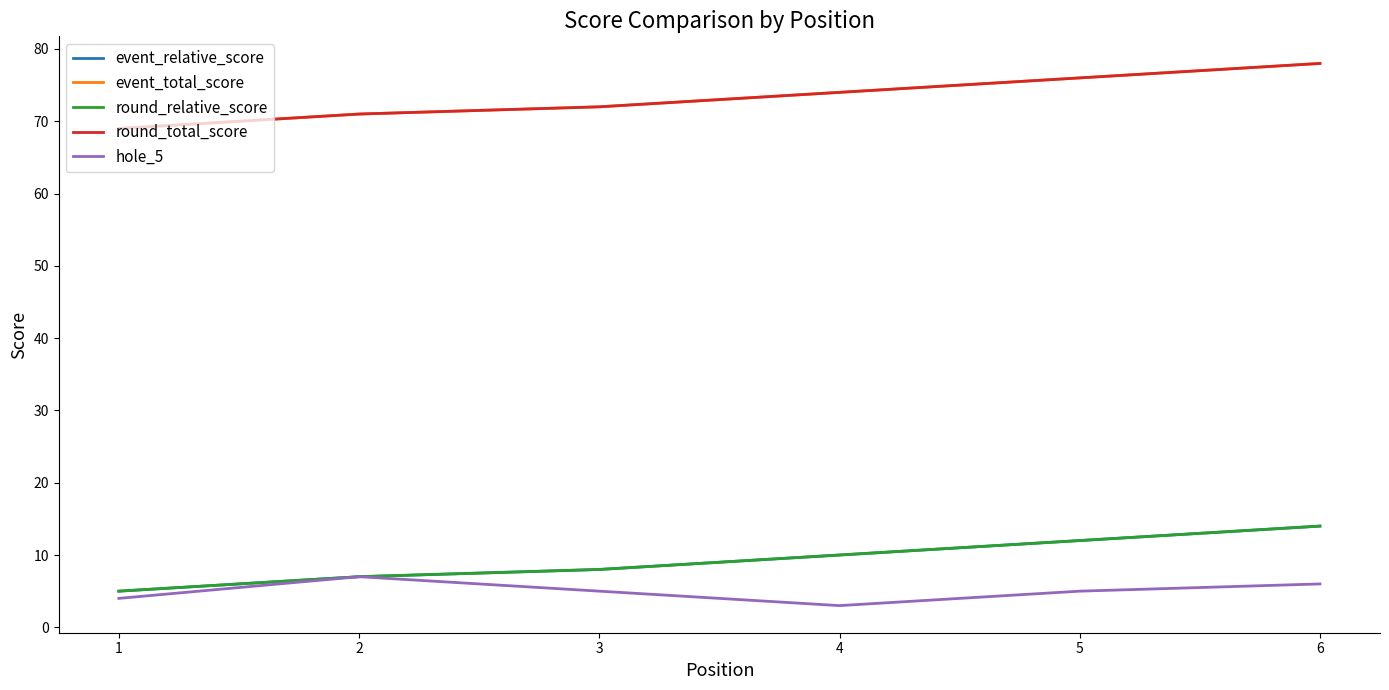

Does the chart have visible grid lines?

No